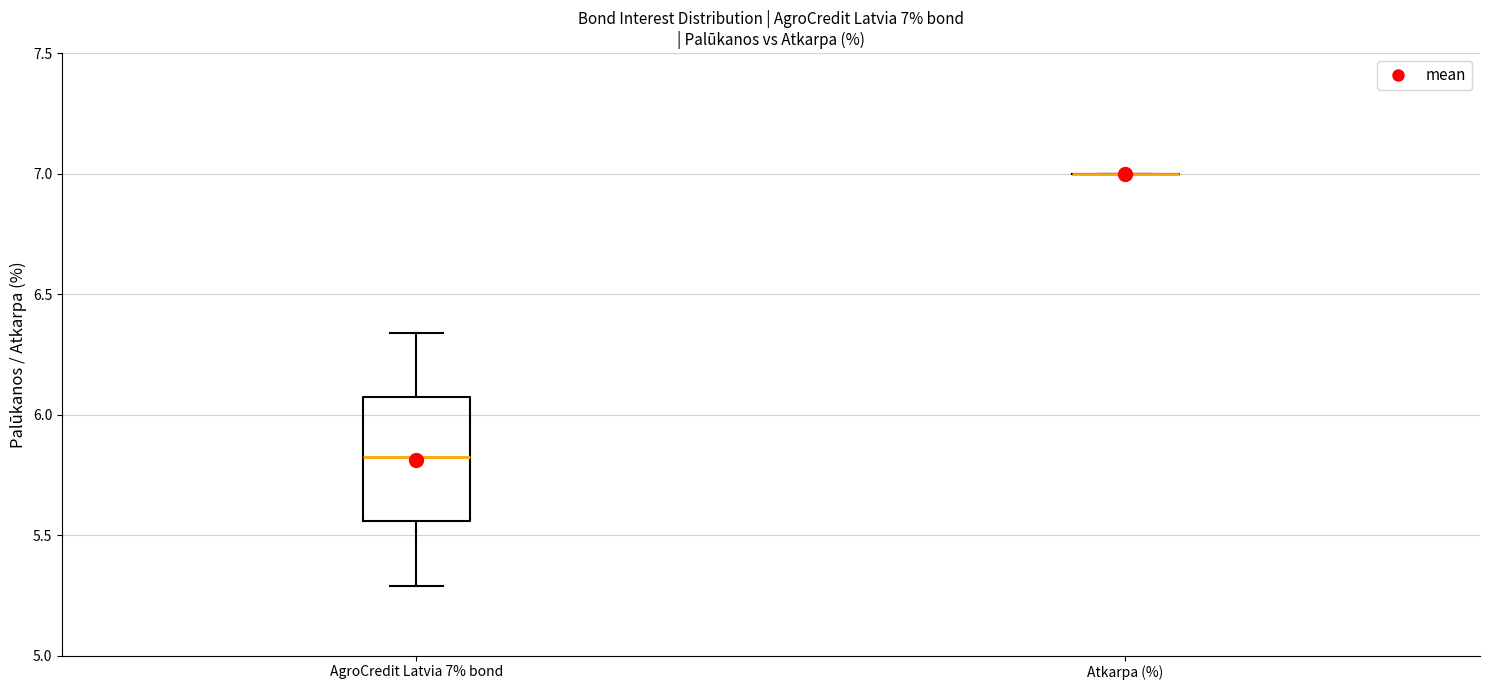

Which box is the tallest, from its lower edge to its upper edge?

AgroCredit Latvia 7% bond